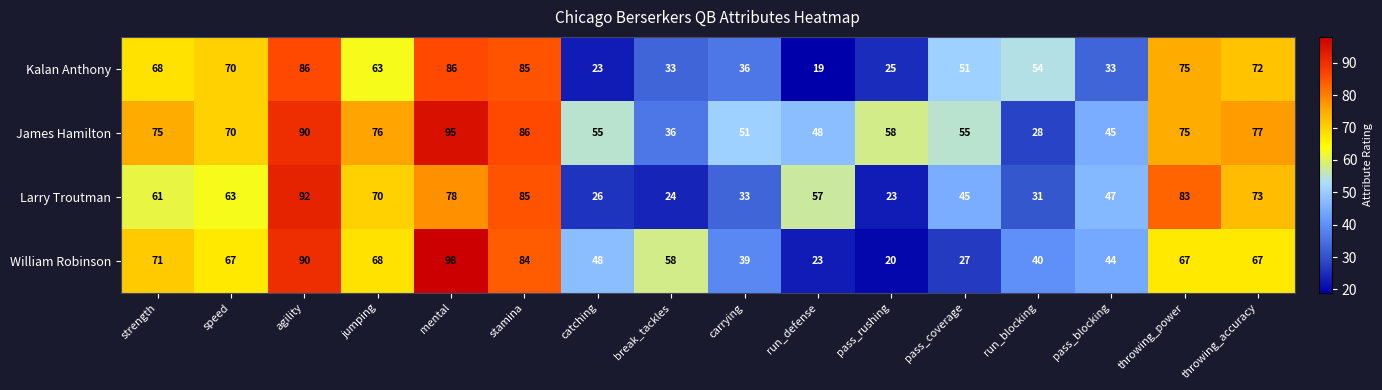

List the series in order of their peak value, highest first.

William Robinson, James Hamilton, Larry Troutman, Kalan Anthony